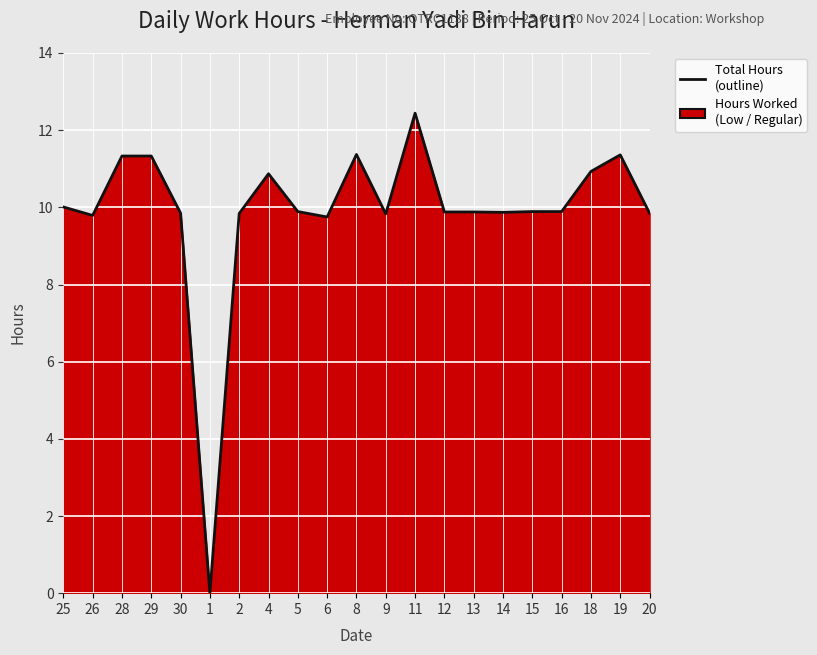

Reading right to left, list all the values displayed in this chart.

9.8	11.4	10.9	9.9	9.9	9.9	9.9	9.9	12.4	9.8	11.4	9.8	9.9	10.9	9.8	0.0	9.8	11.3	11.3	9.8	10.0